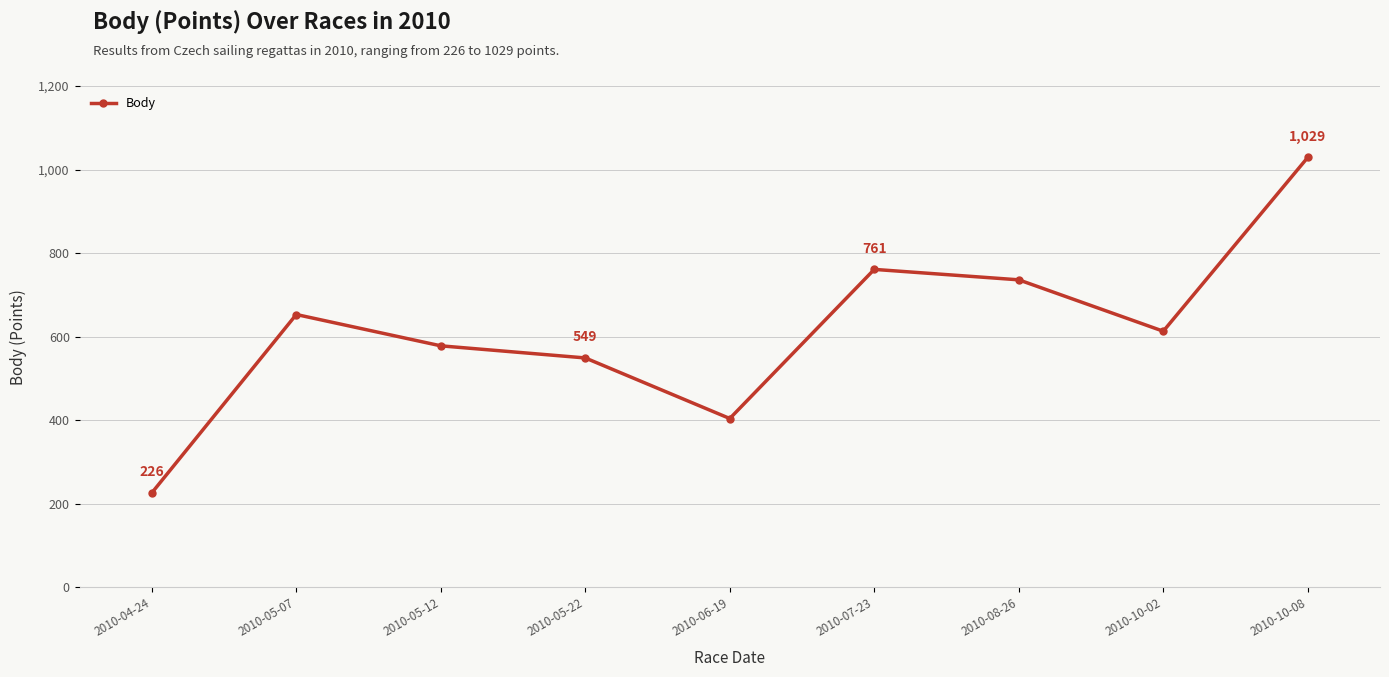

What is the smallest value displayed?

226